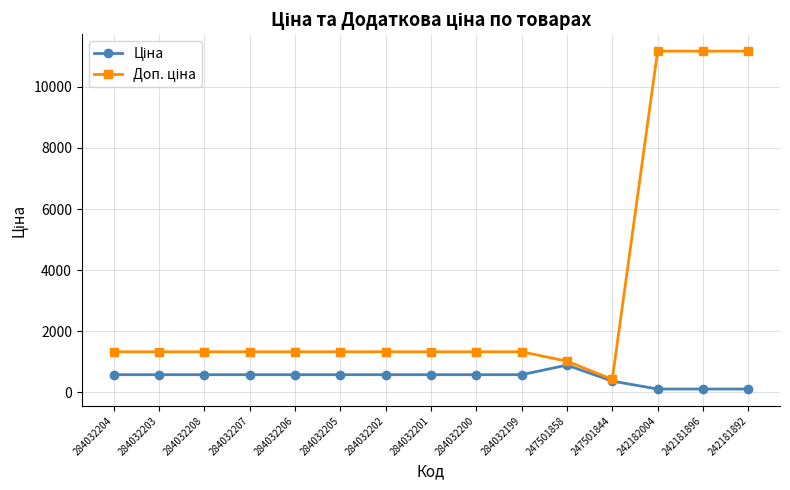

What is the total value across all series at 284032204?

1910.6